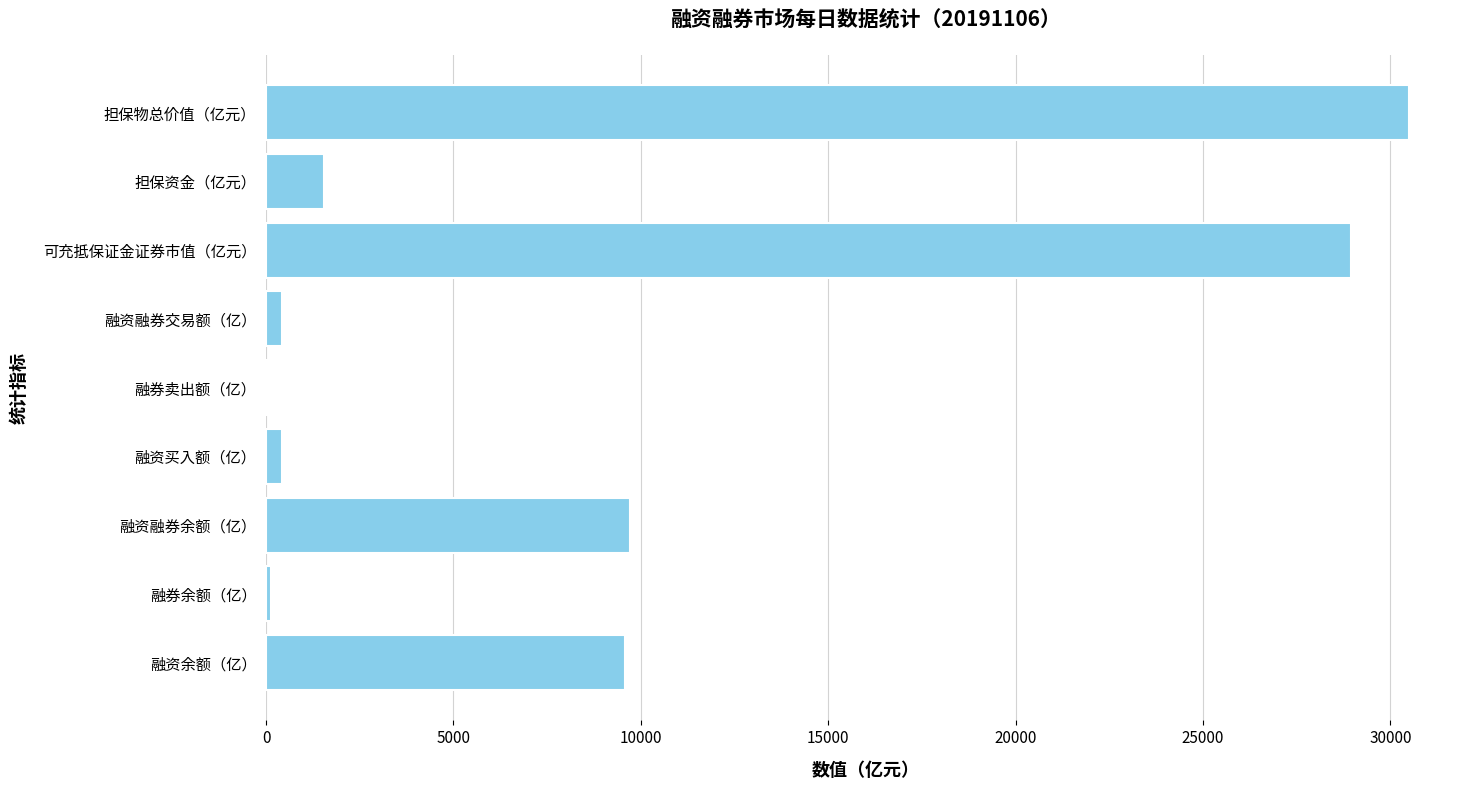

How many distinct data groups are displayed?

1